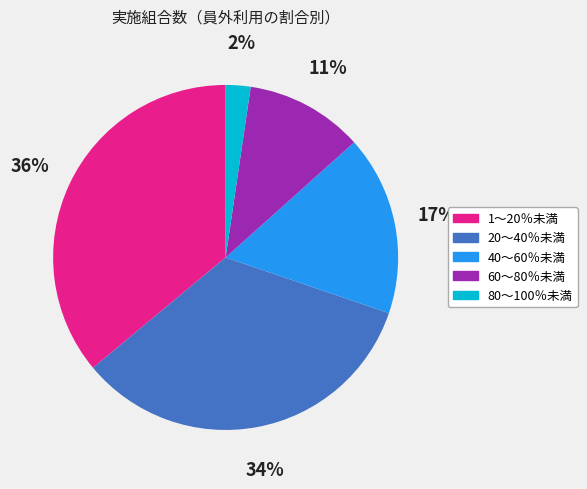

Which slice is the largest?

1～20％未満